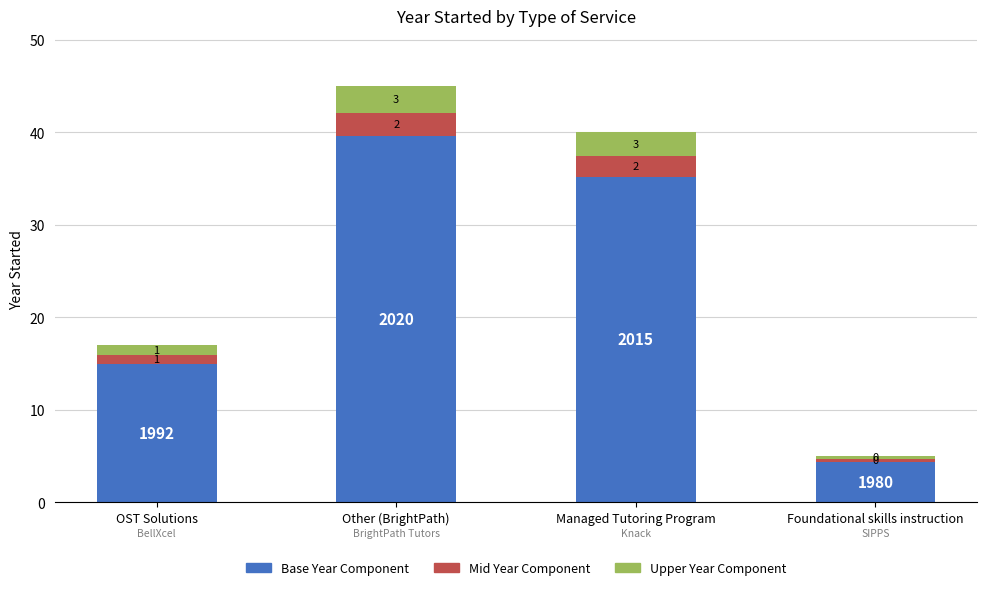

The Base Year Component series shows 24.4 at OST Solutions. True or false?

False